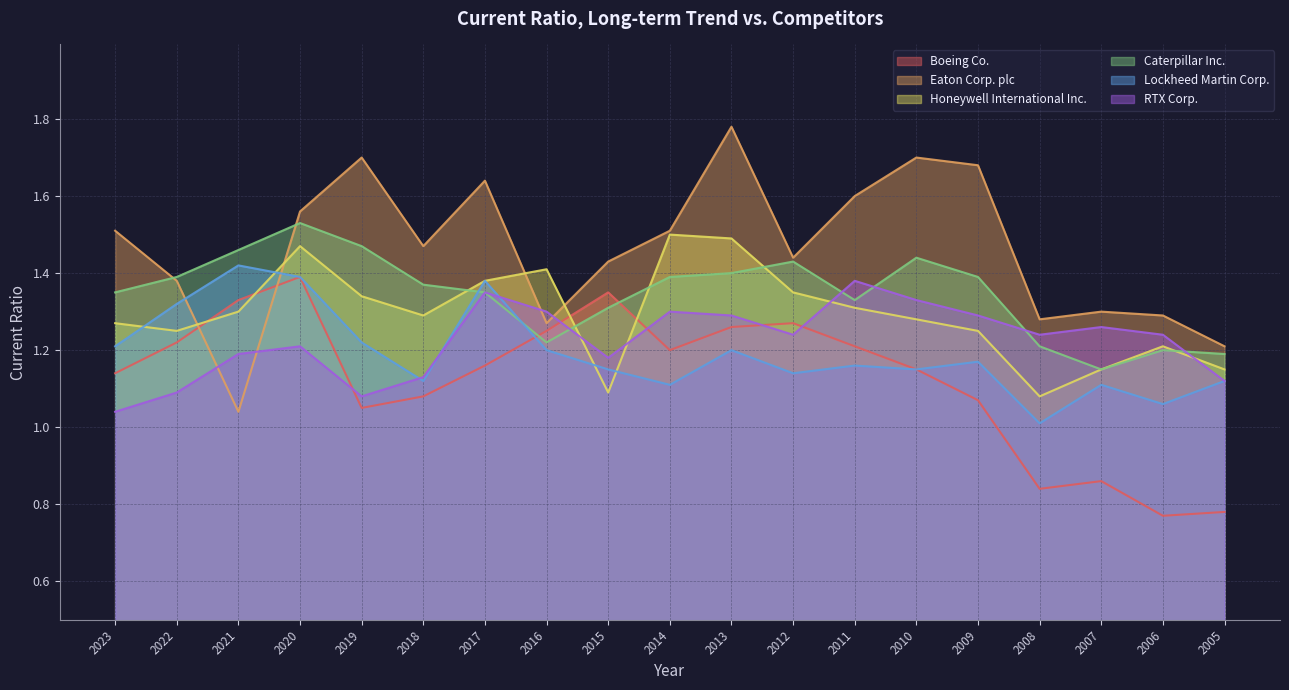

Between 2019 and 2017, which series saw the biggest shift?

RTX Corp.